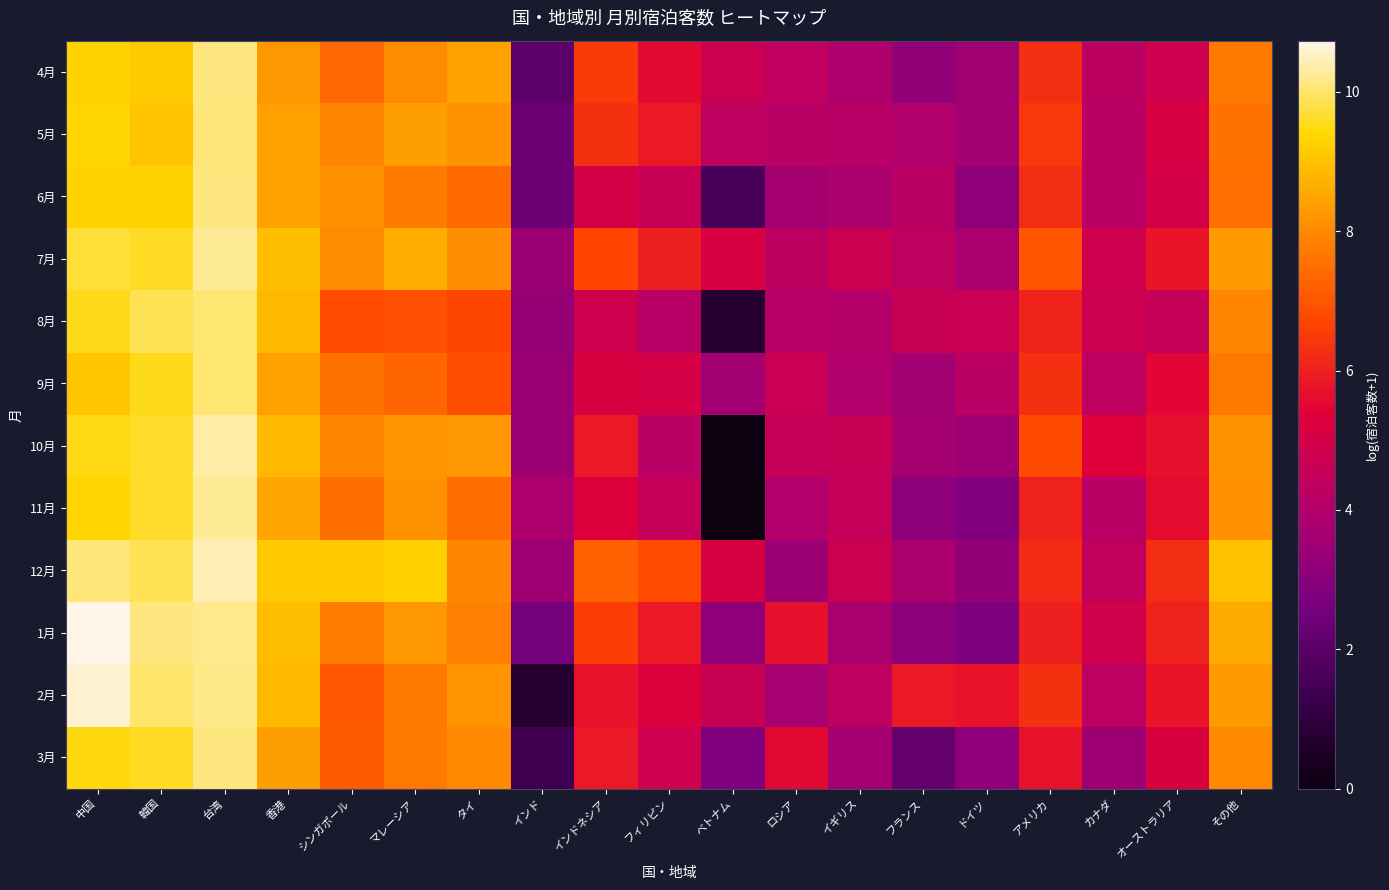

Which label corresponds to the smallest value in the chart?

ベトナム